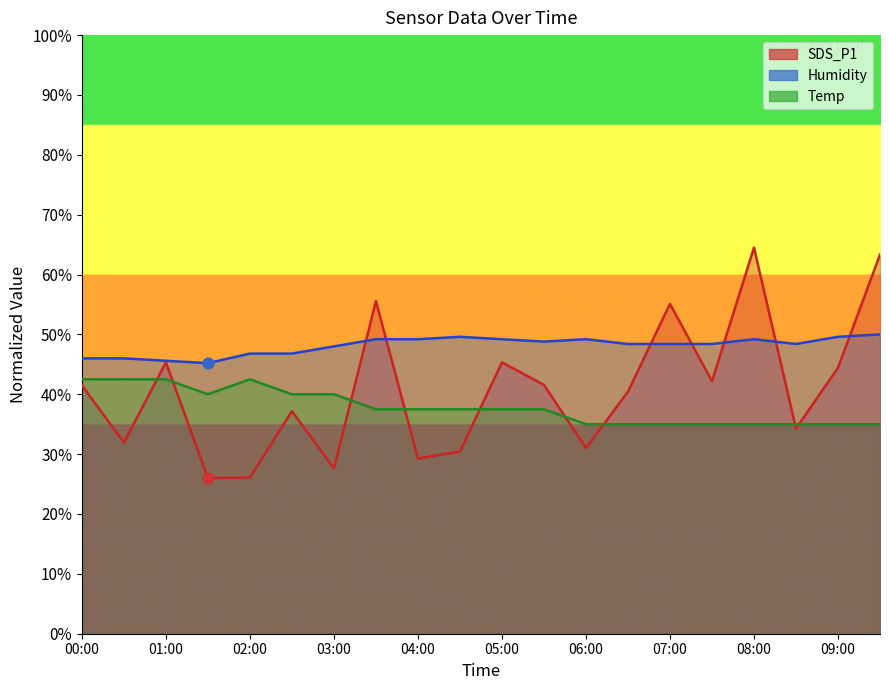

Which series has the largest Y range (max minus min)?

SDS_P1